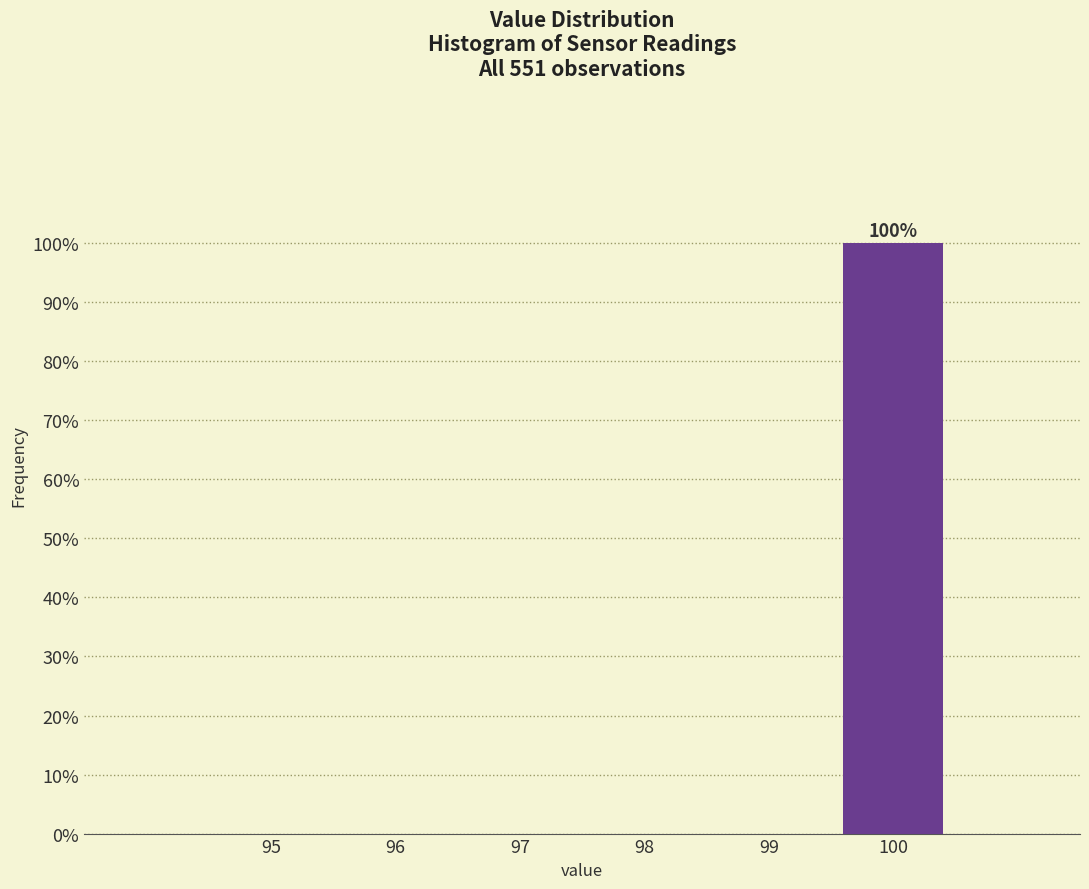

Reading left to right, list all the values displayed in this chart.

95=0	96=0	97=0	98=0	99=0	100=100